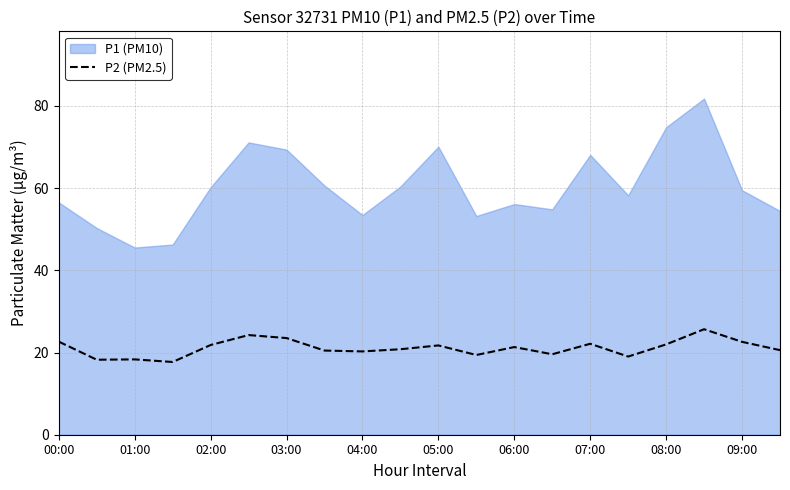

What position from the left is 13?

14